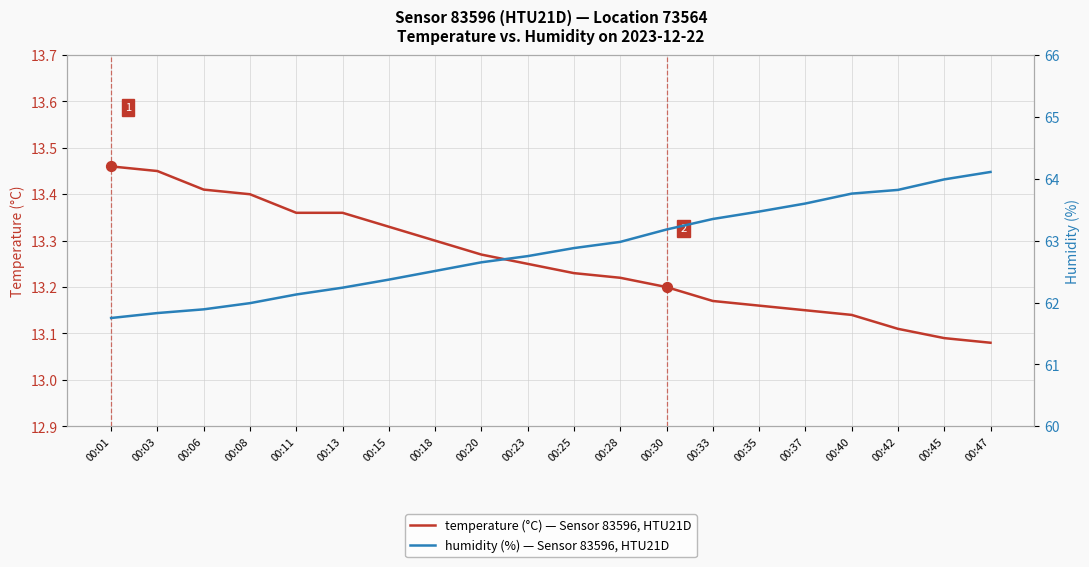

Which series has the widest spread of Y values?

humidity (%) — Sensor 83596, HTU21D